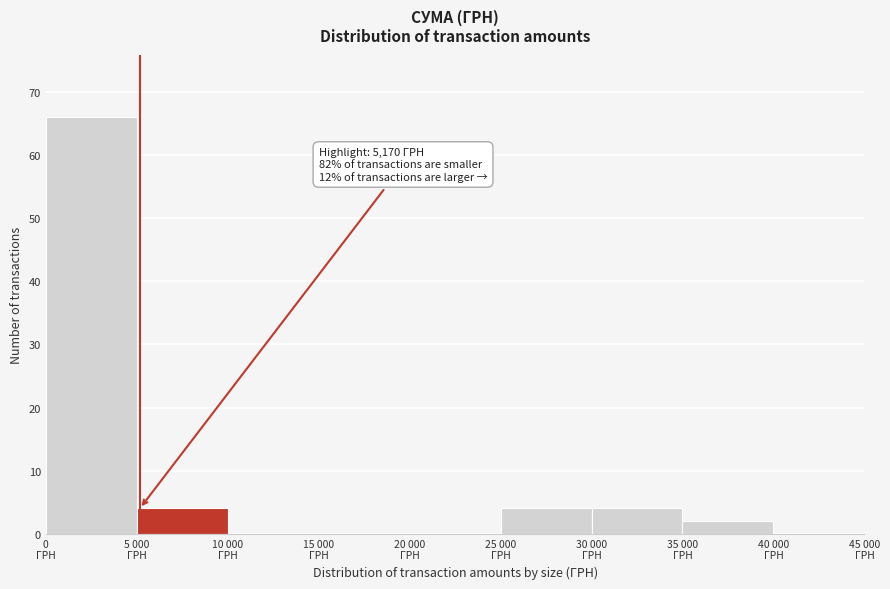

What is the greatest value displayed?

66